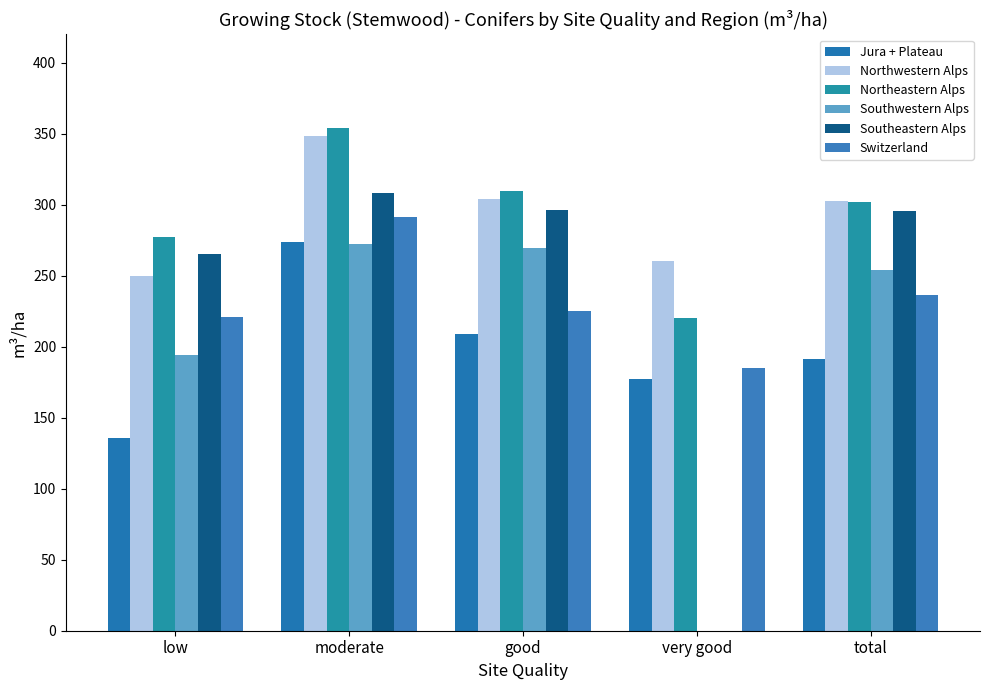

What position from the left is good?

3